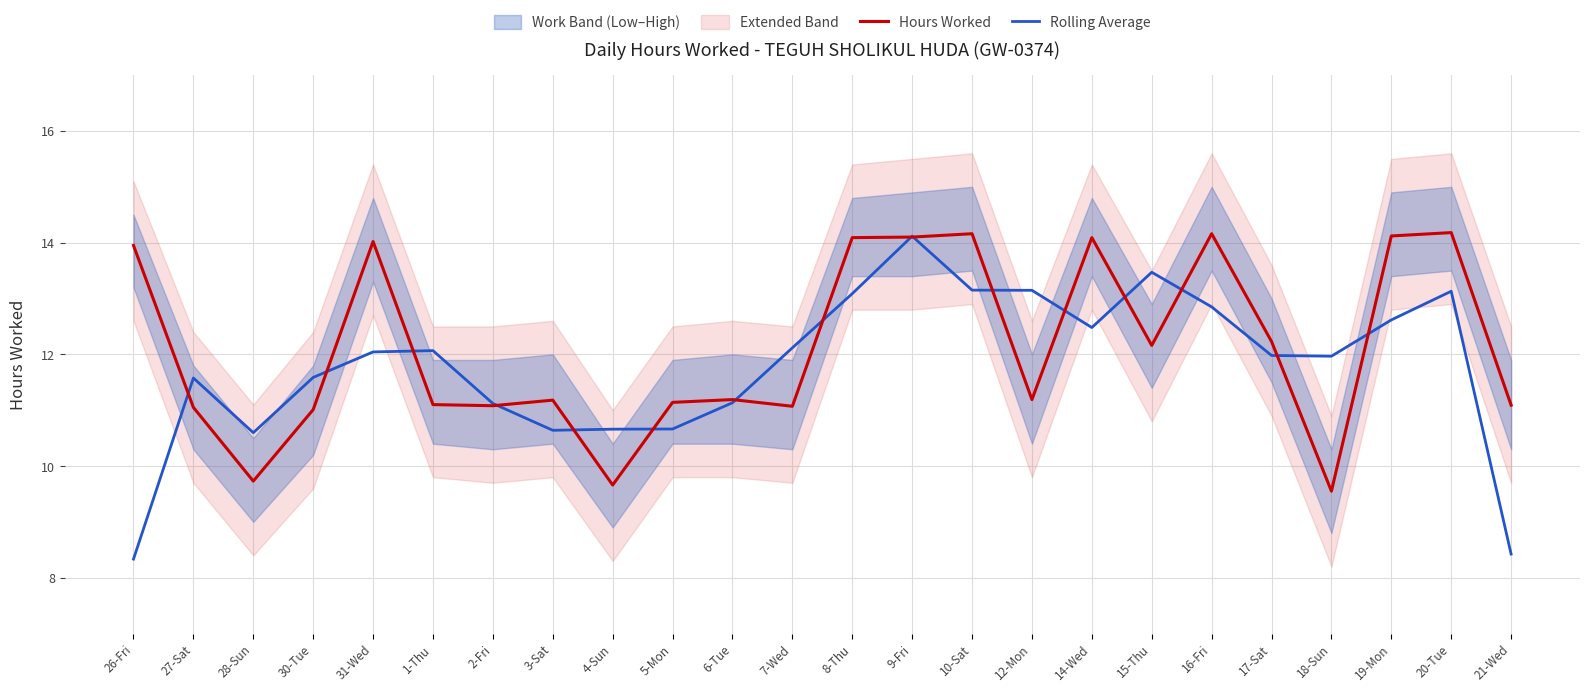

Where is the first local minimum for Rolling Average?

28-Sun